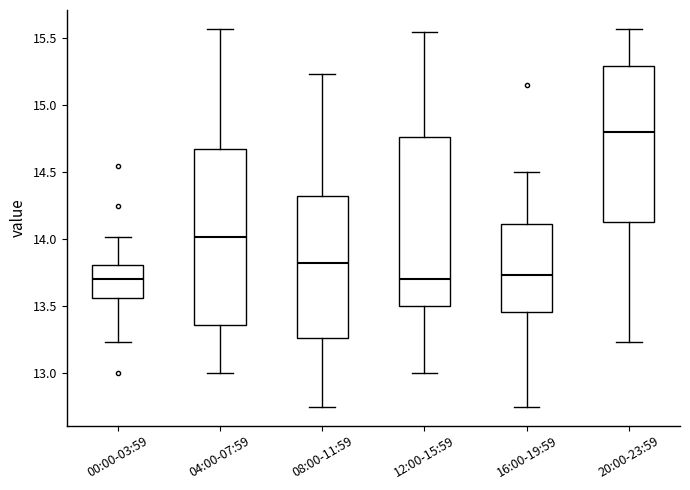

Which box is the tallest, from its lower edge to its upper edge?

04:00-07:59